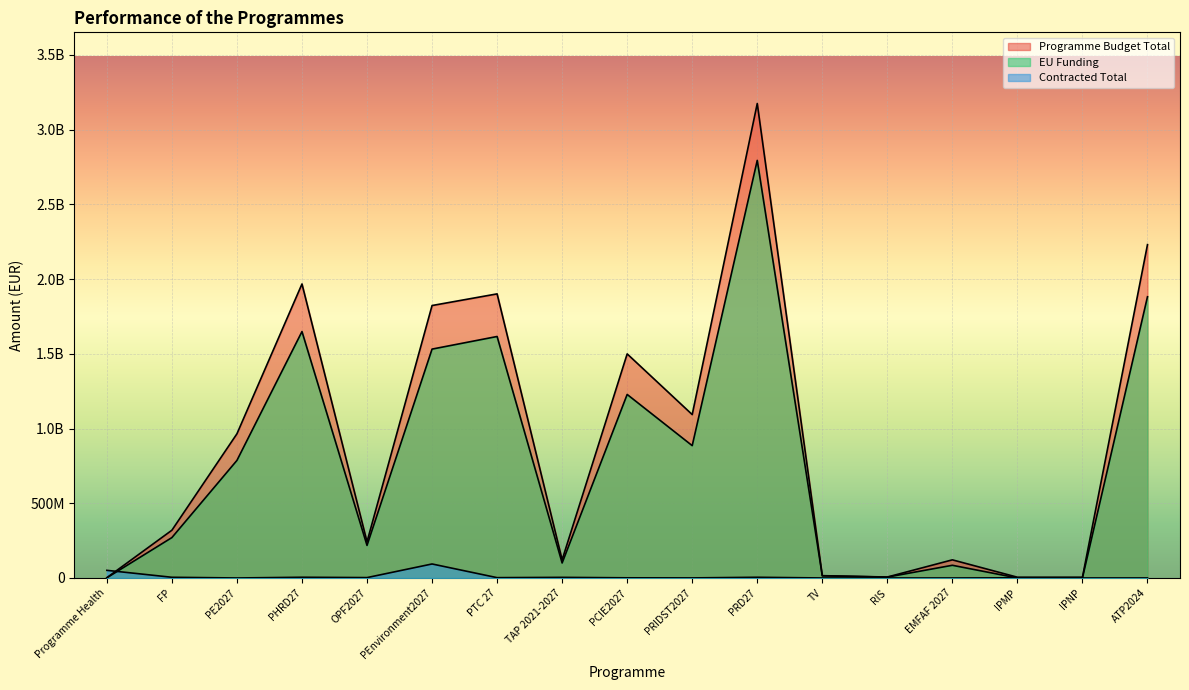

True or false: Programme Budget Total and EU Funding cross at least once.

False